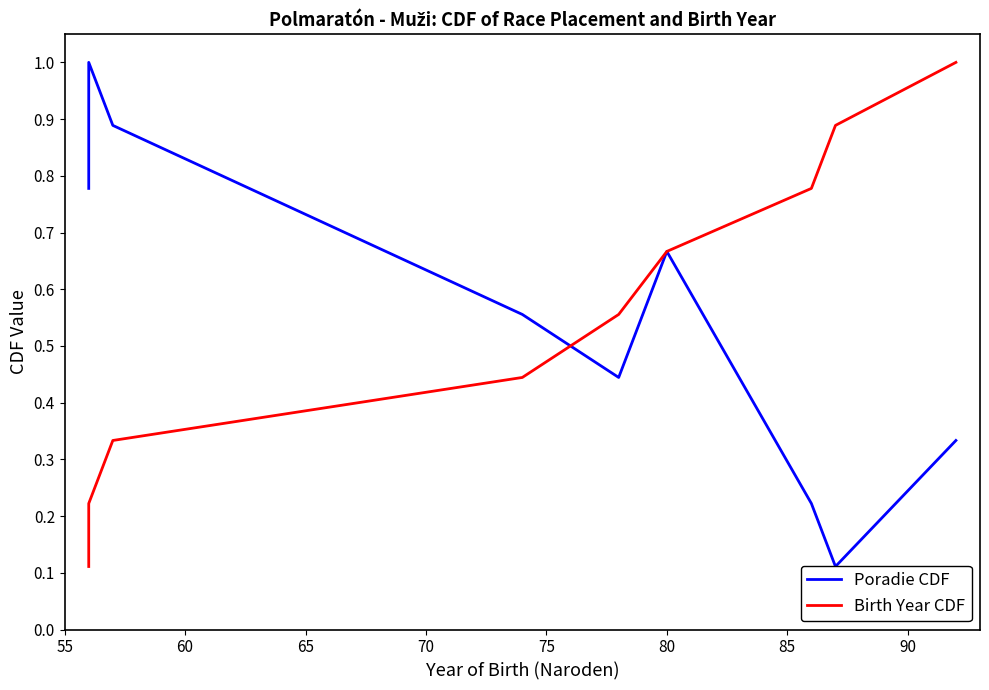

What is the sum of the Birth Year CDF values at 95 and 90?

1.9